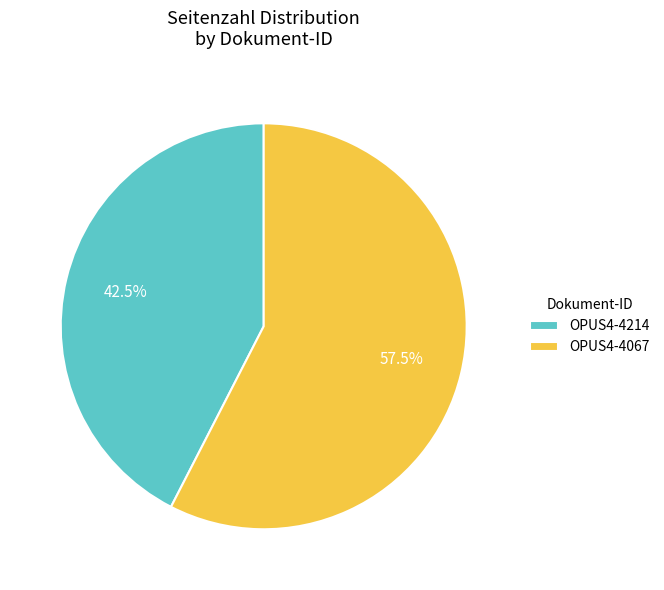

Count the number of slices in the pie.

2